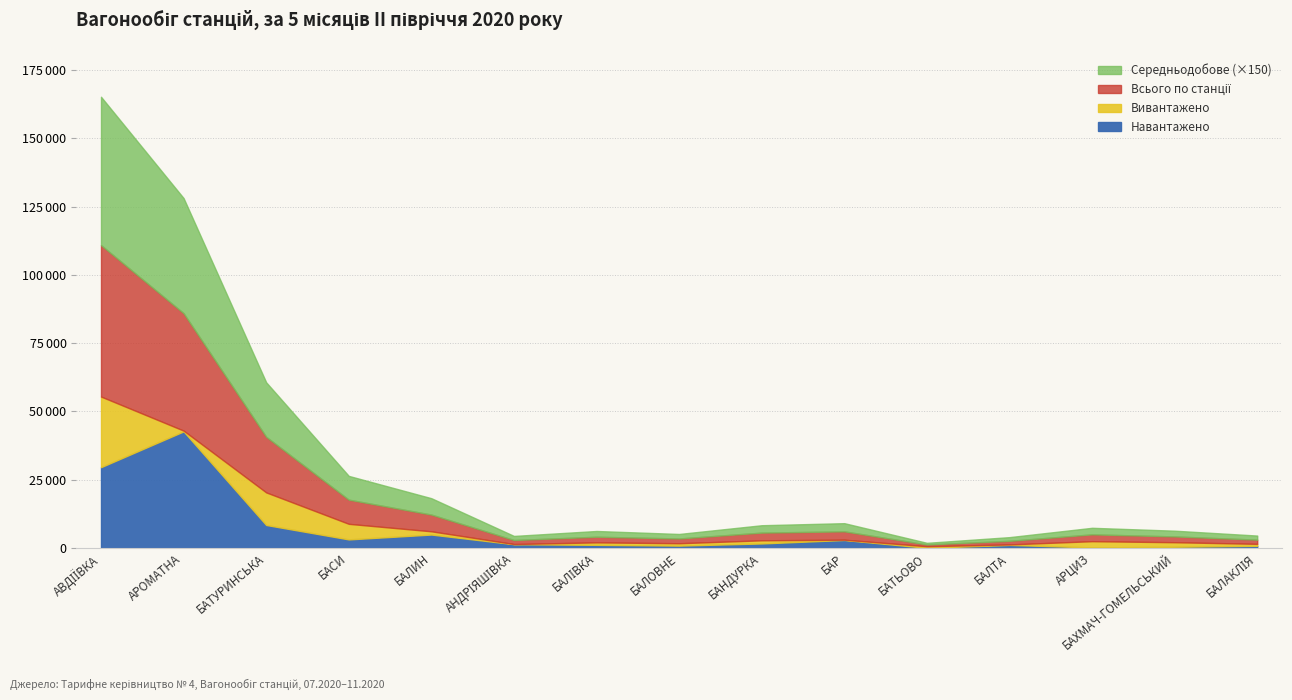

At which label is Середньодобове closest to 183?

БАТУРИНСЬКА